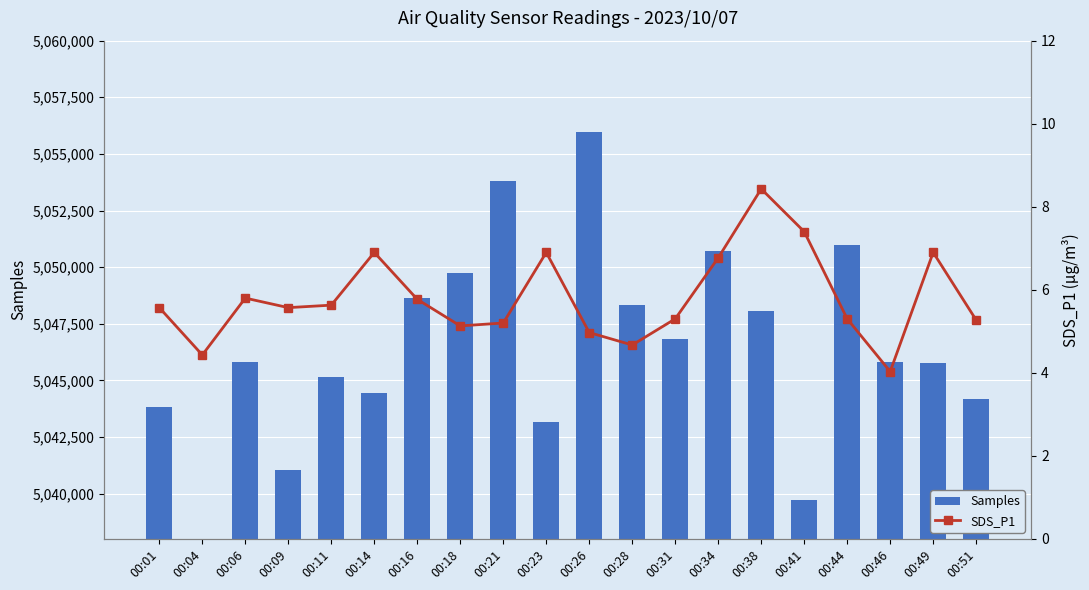

How many distinct data groups are displayed?

2